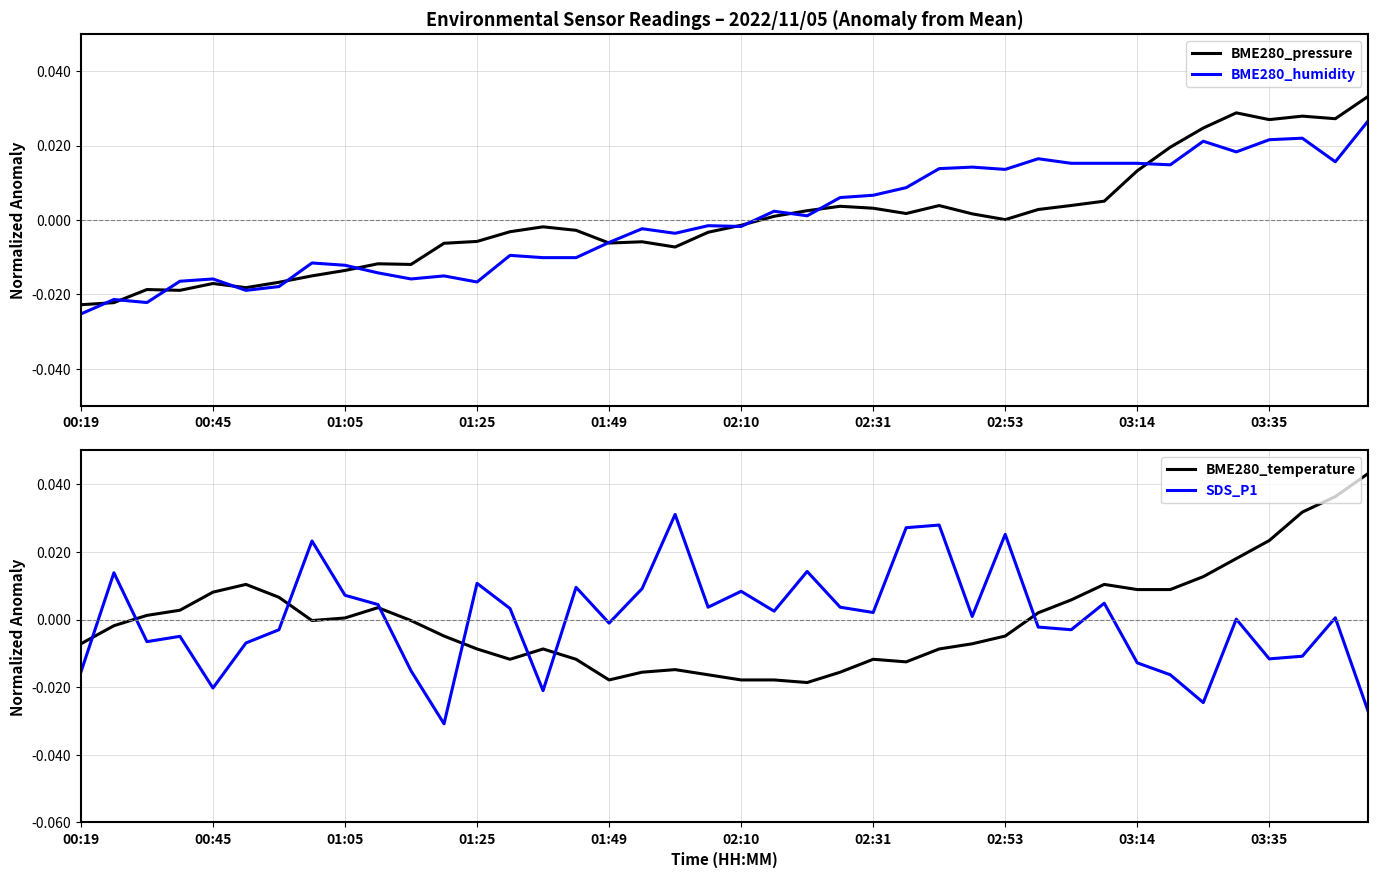

The value of SDS_P1 at 00:19 is -0.0. True or false?

False